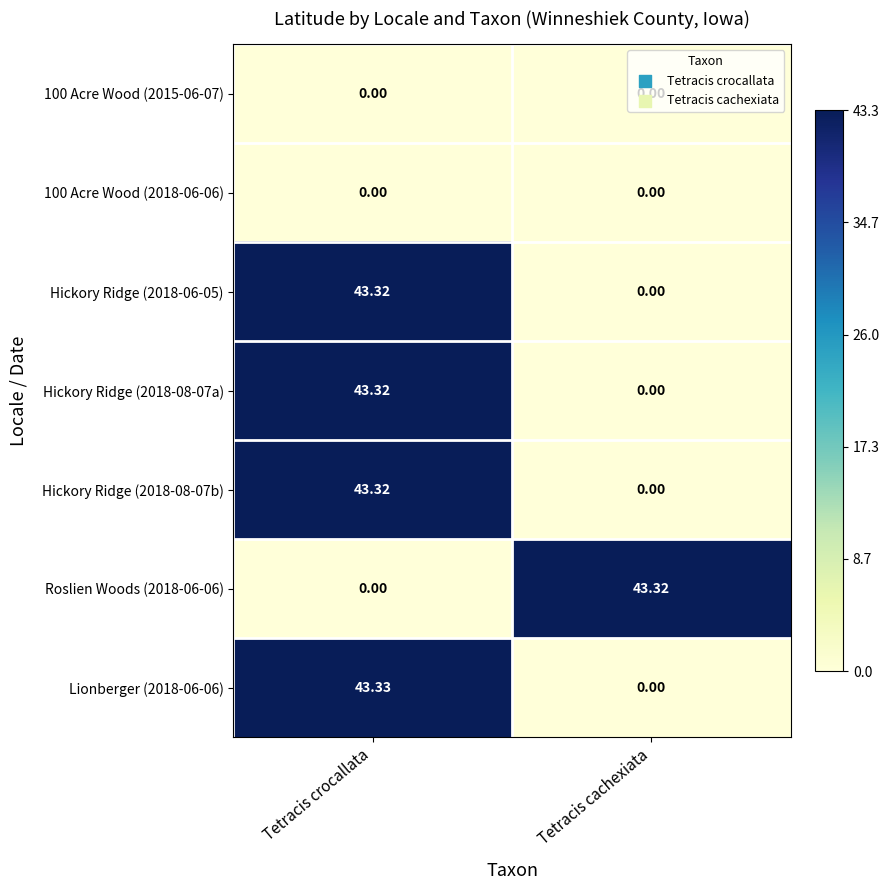

At which label does Hickory Ridge (2018-08-07a) reach its peak?

Tetracis crocallata